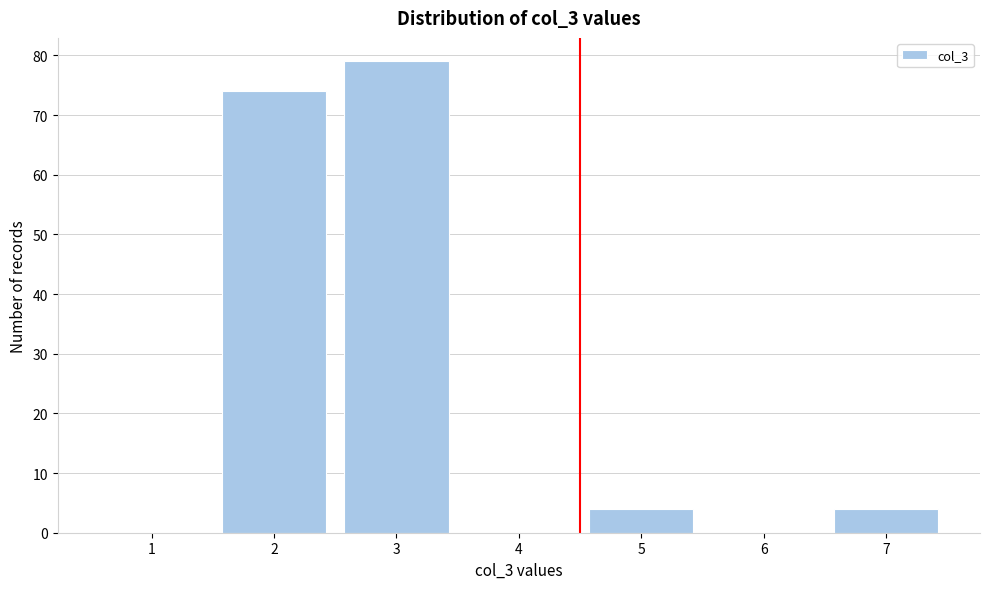

Reading left to right, transcribe all the data shown in this chart.

1=0	2=74	3=79	4=0	5=4	6=0	7=4